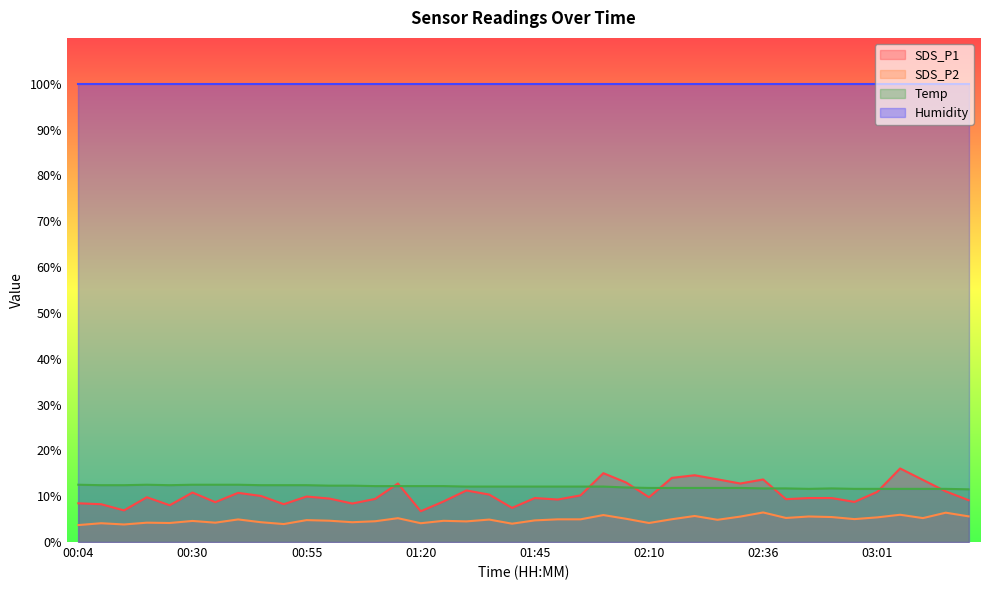

True or false: SDS_P2 and Temp intersect in this chart.

False